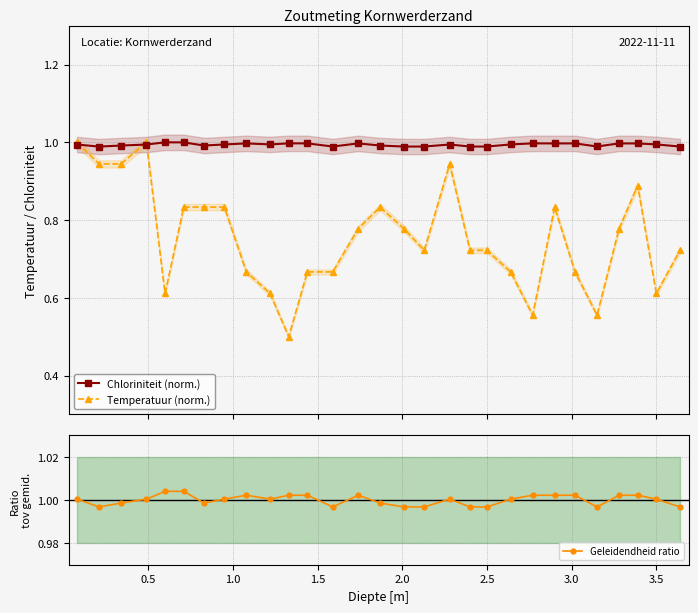

True or false: Chloriniteit (norm.) and Geleidendheid ratio cross at least once.

False